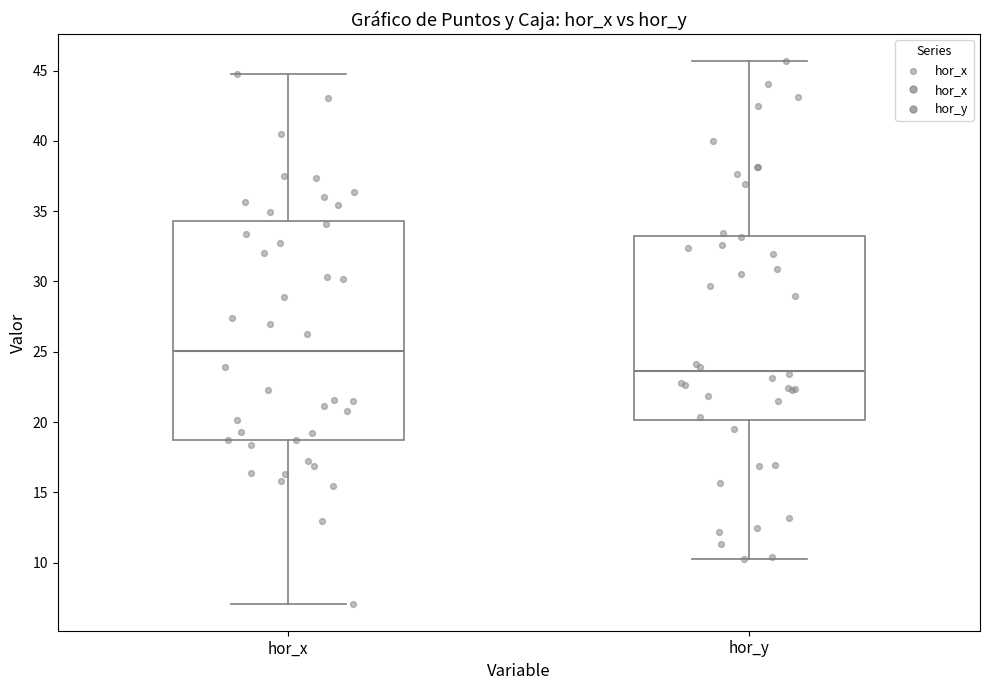

Comparing the boxes themselves (not the whiskers), which one is the tallest?

hor_x